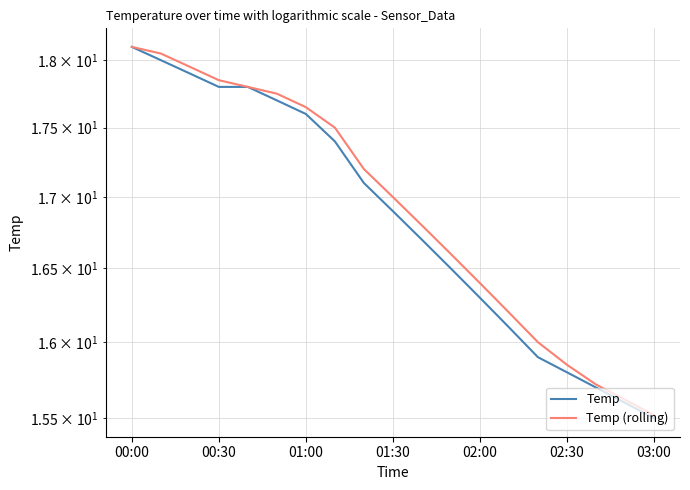

What are all the series names shown in the legend?

Temp, Temp (rolling)